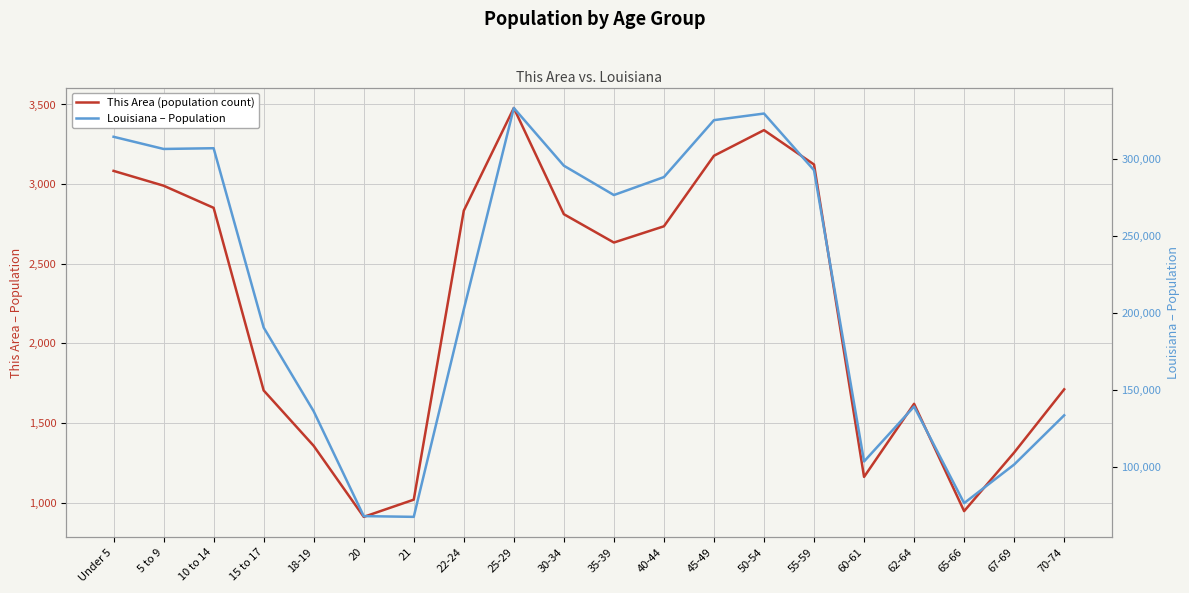

What is the minimum value for Louisiana – Population?

67763